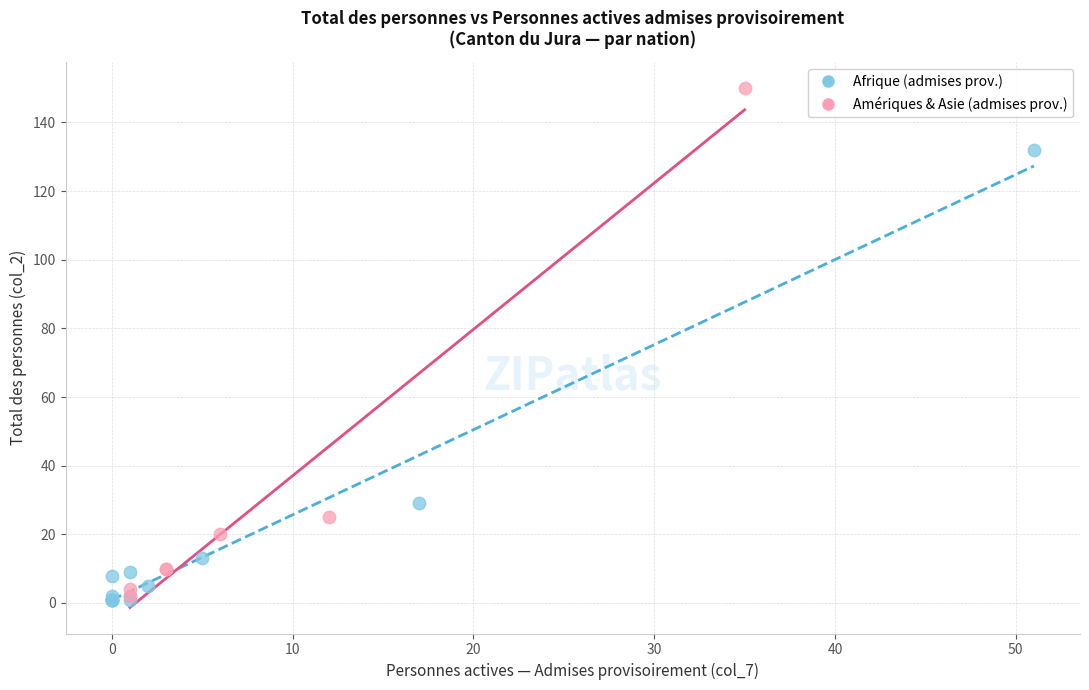

Which series has the widest spread of Y values?

Amériques & Asie (admises prov.)